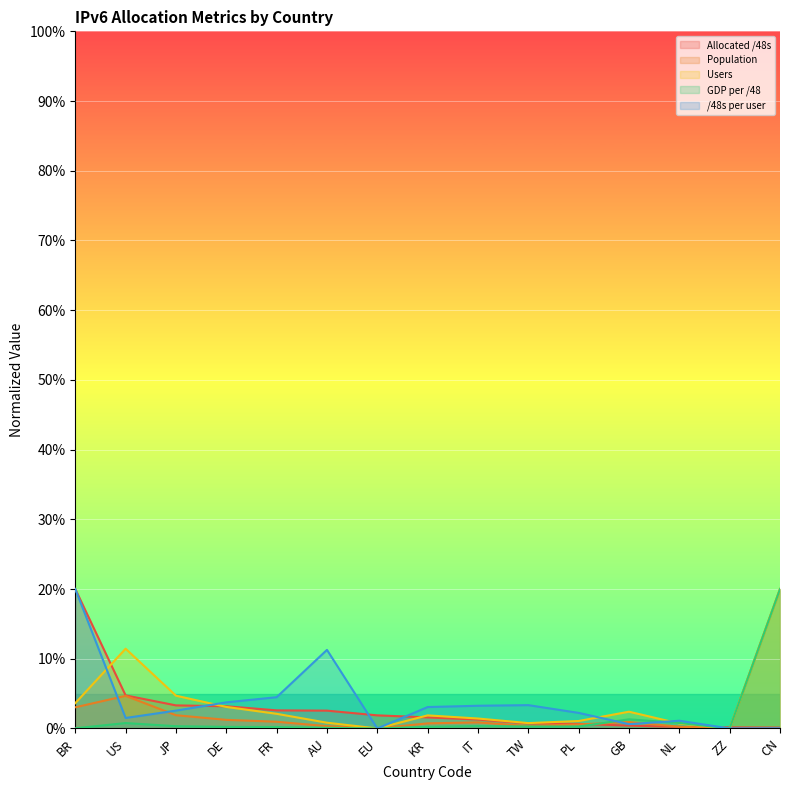

Which series ends up on top after the final intersection of Allocated /48s and Population?

Population